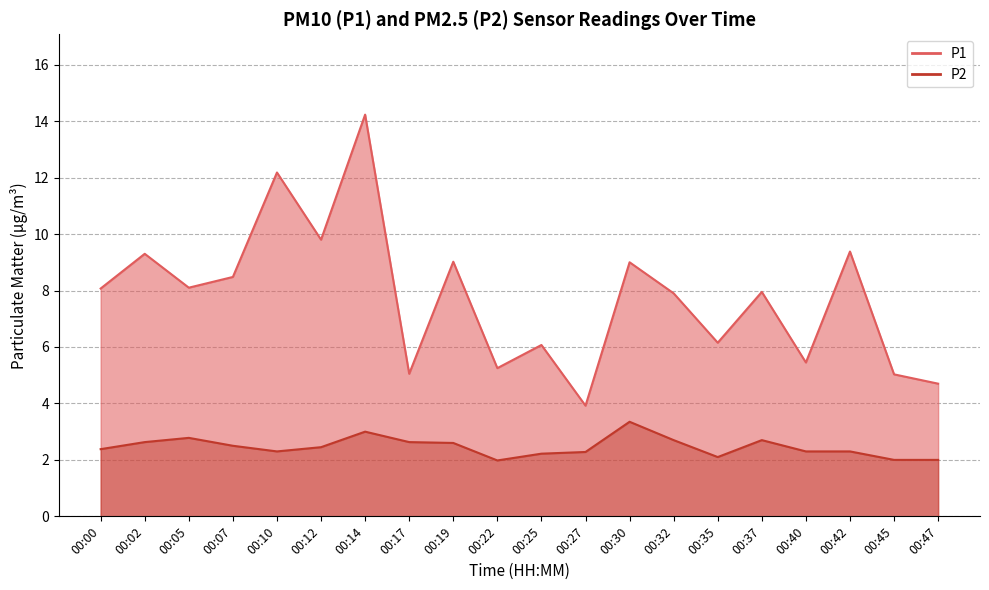

At which category does P1 reach its first local valley?

00:05